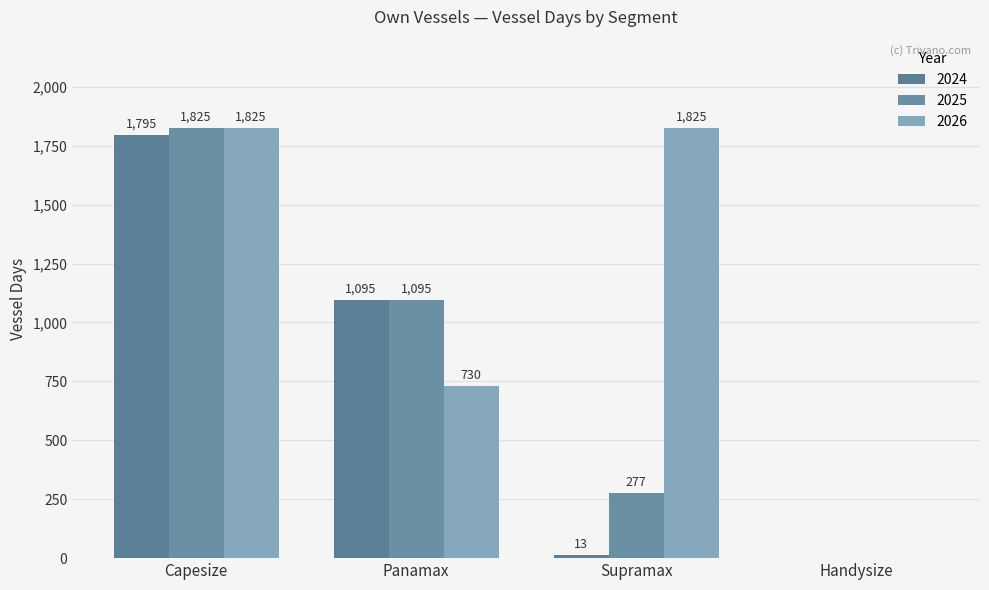

What is the total value across all series at Capesize?

5445.0